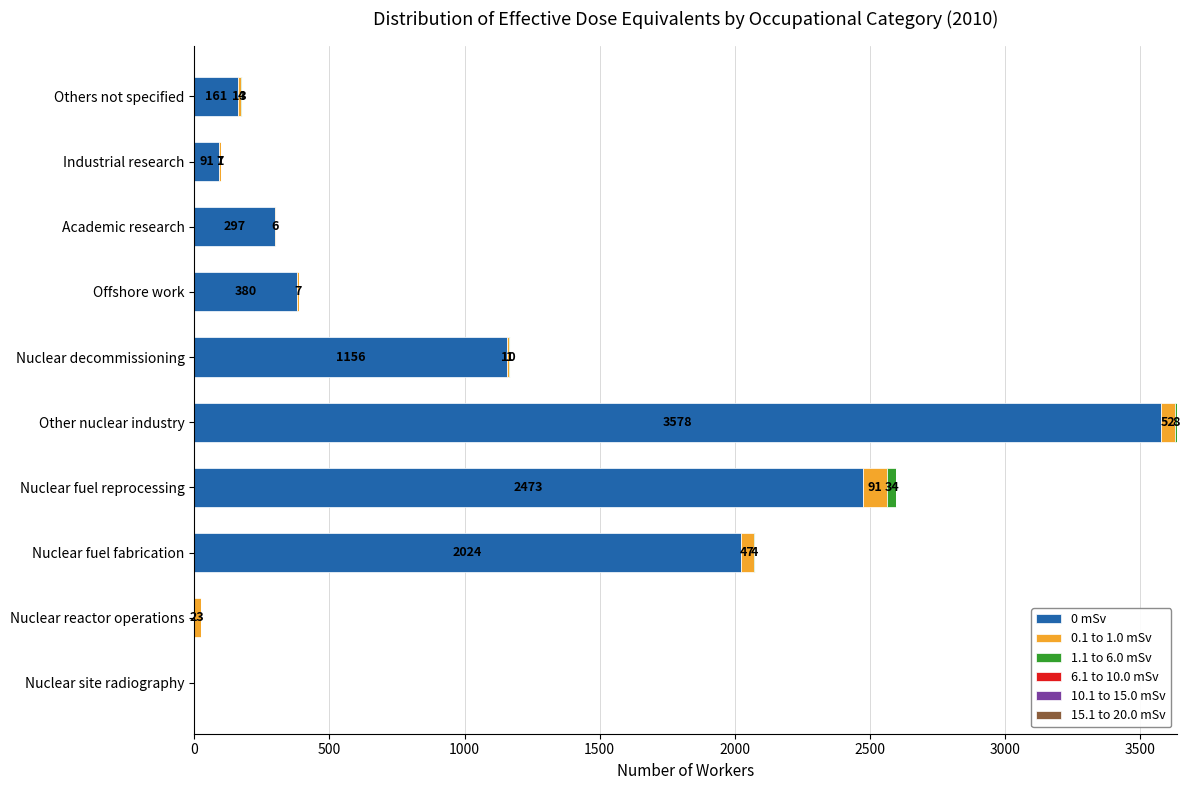

What is the maximum value for 0 mSv?

3578